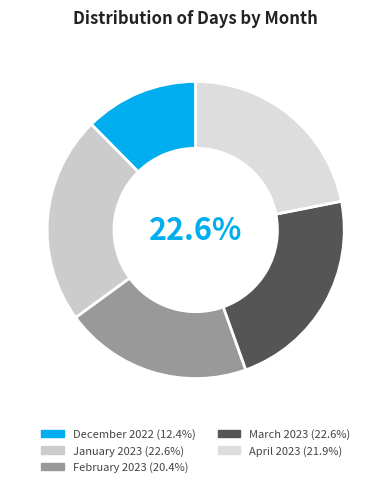

True or false: February 2023 accounts for 11% of the total.

False